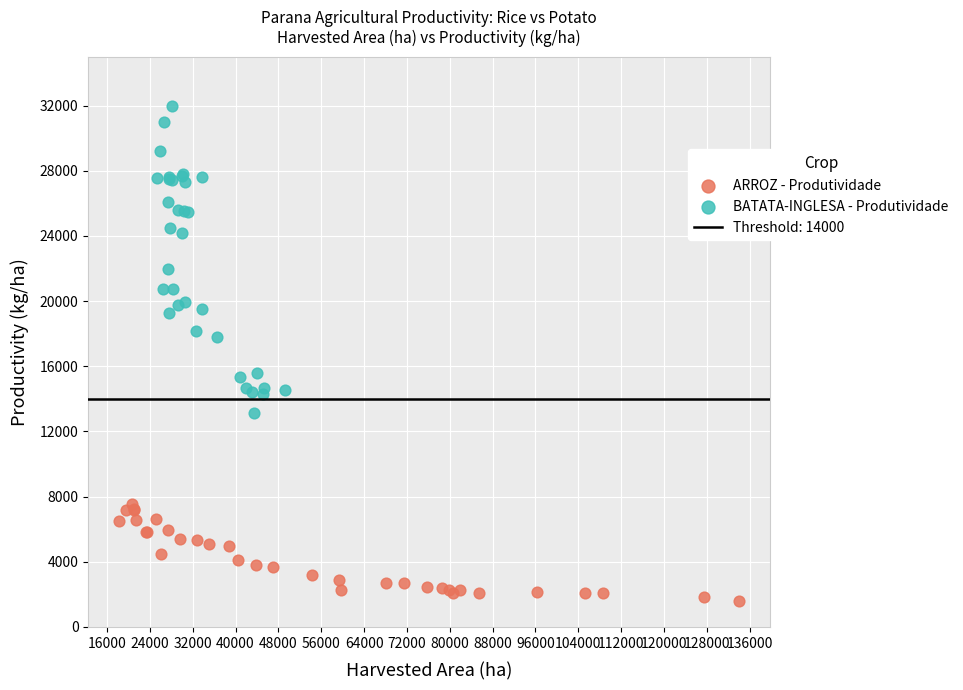

Which series has the widest spread of Y values?

BATATA-INGLESA - Produtividade